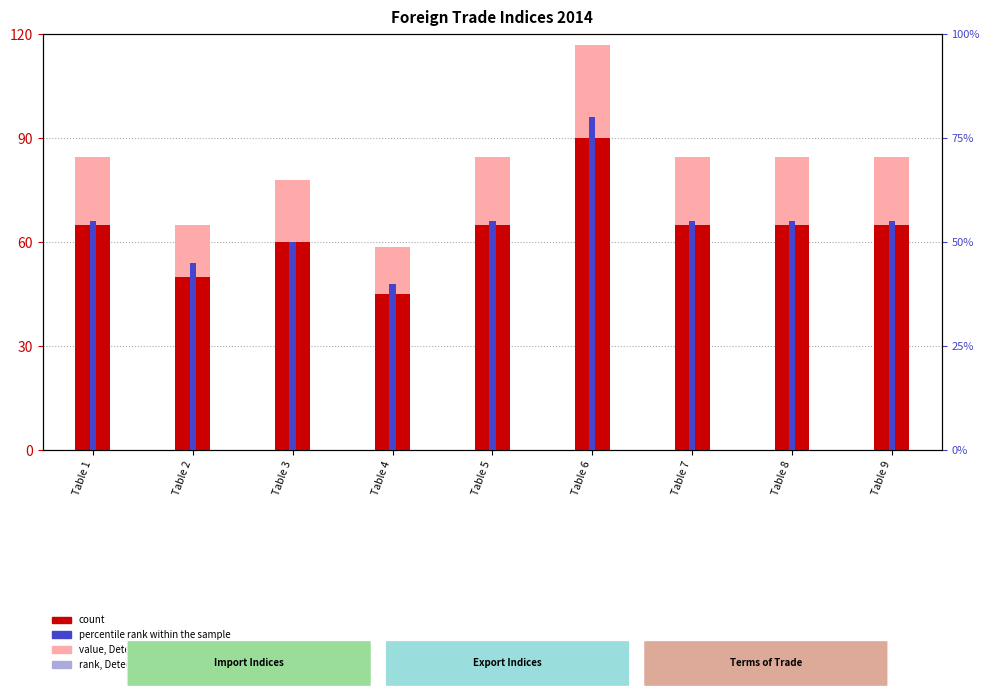

Rank the series by their maximum value, from highest to lowest.

value, Detection Call = ABSENT, count, percentile rank within the sample, rank, Detection Call = ABSENT